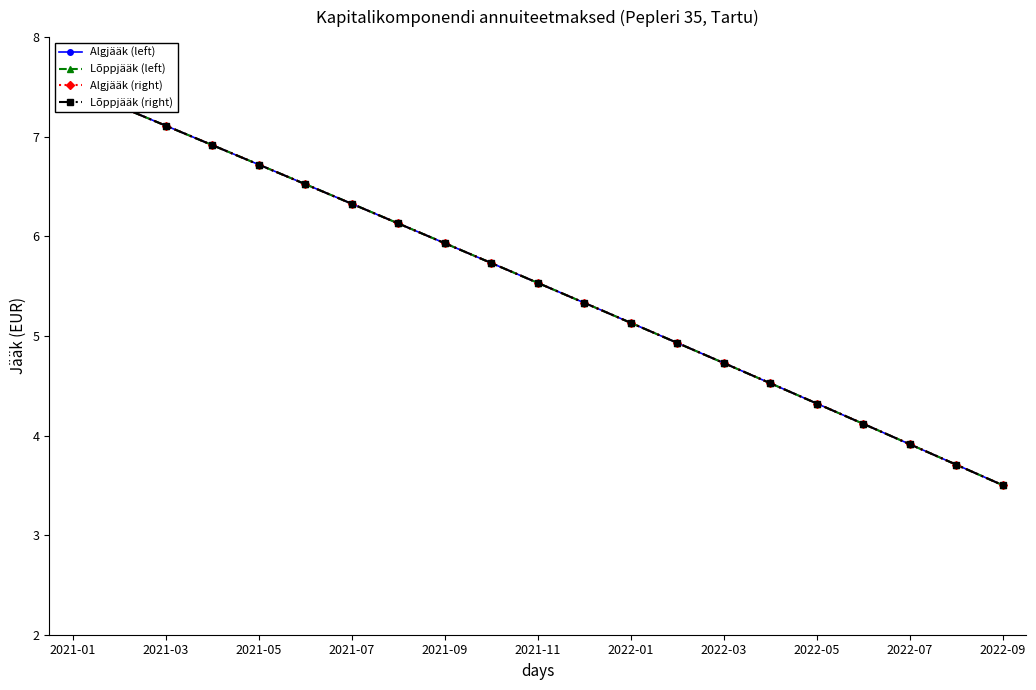

True or false: Lõppjääk (left) has more than 0 interior local peaks.

False